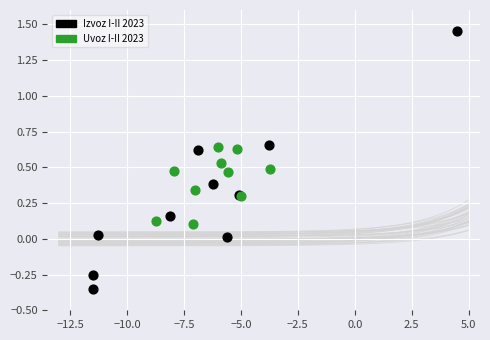

Which series has the widest spread of Y values?

Izvoz I-II 2023